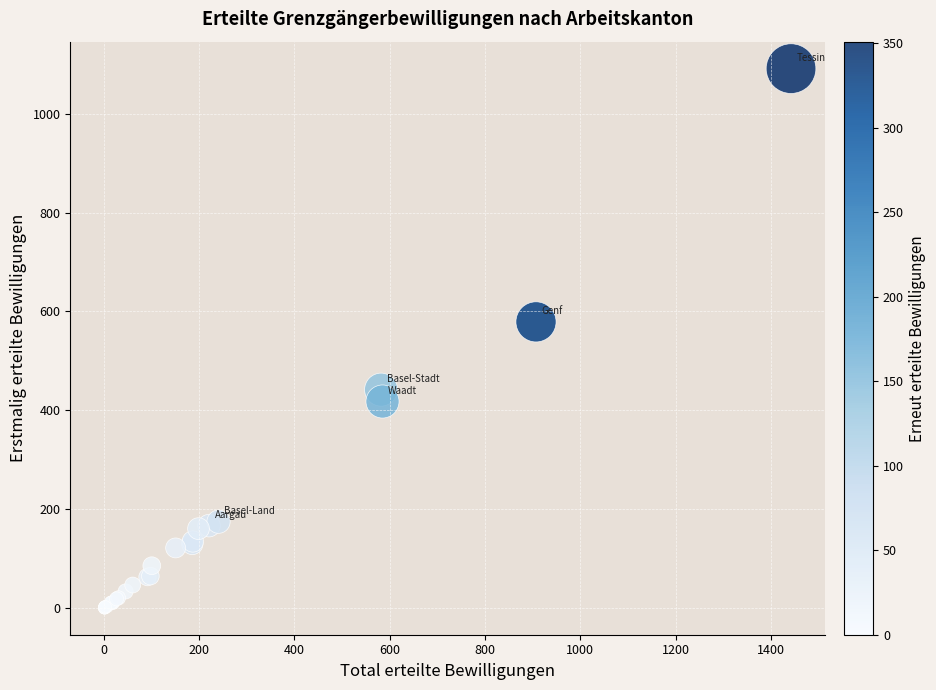

What Y value in the scatter plot is closest to 546?

579